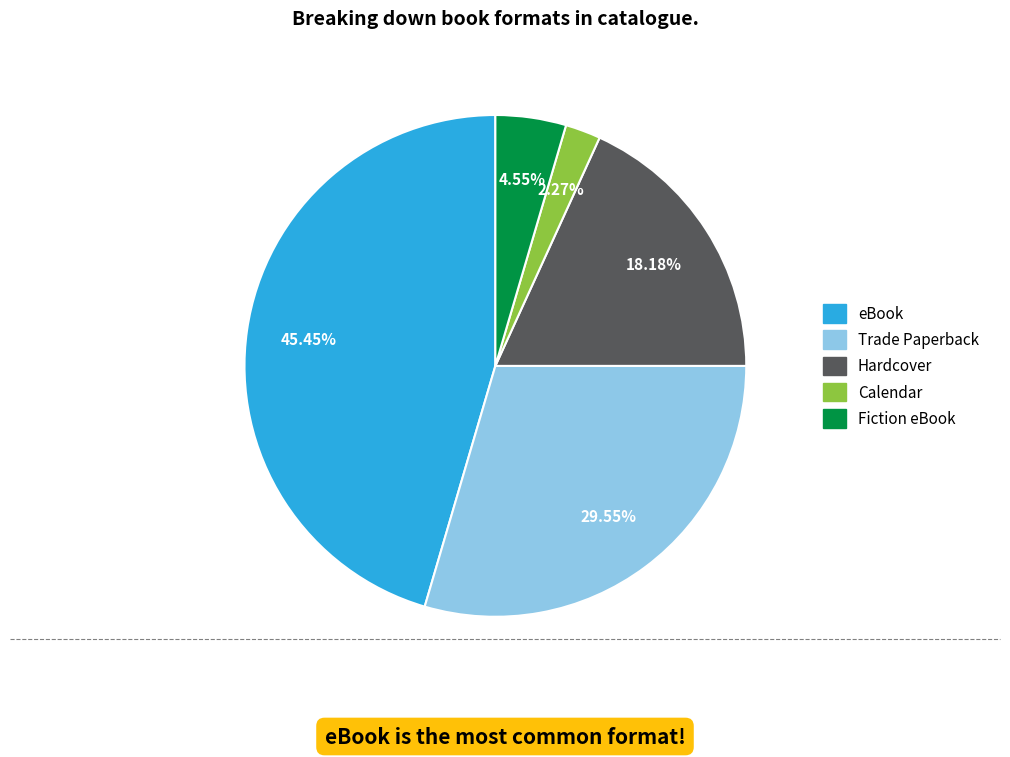

Rank the categories by value from lowest to highest.

Calendar, Fiction eBook, Hardcover, Trade Paperback, eBook